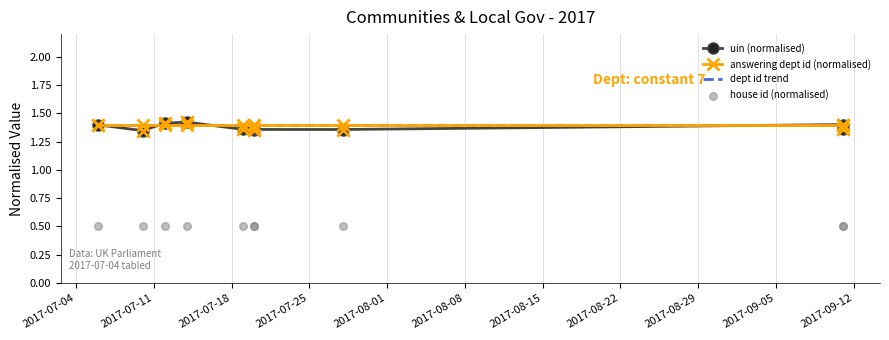

Which series has the largest total across all categories?

answering dept id (normalised)